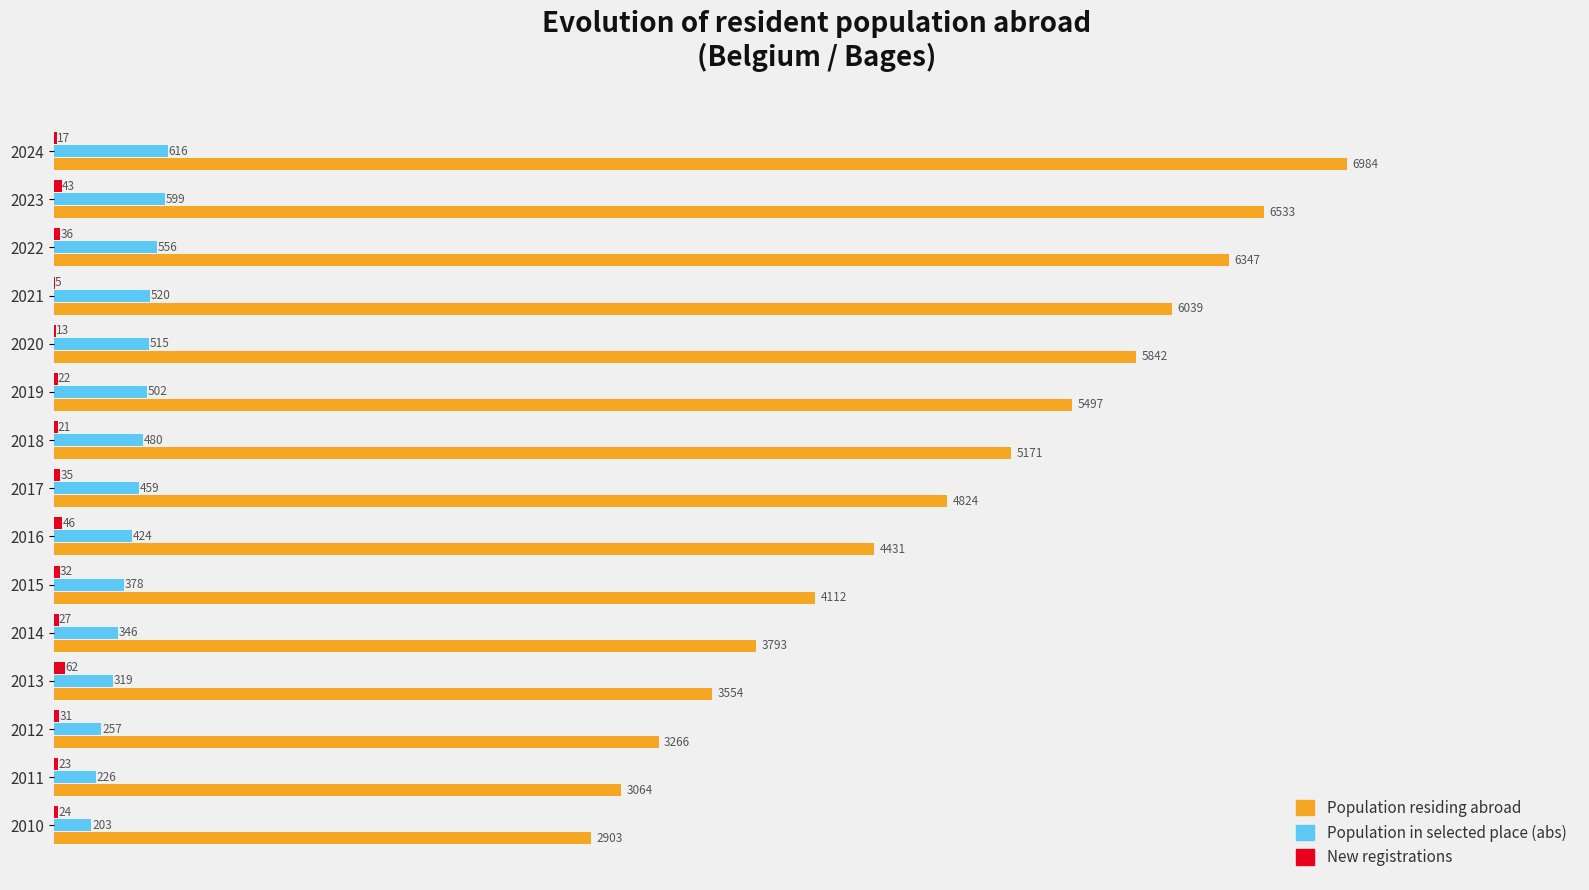

True or false: Population residing abroad has a value of 6039 at 2021.

True